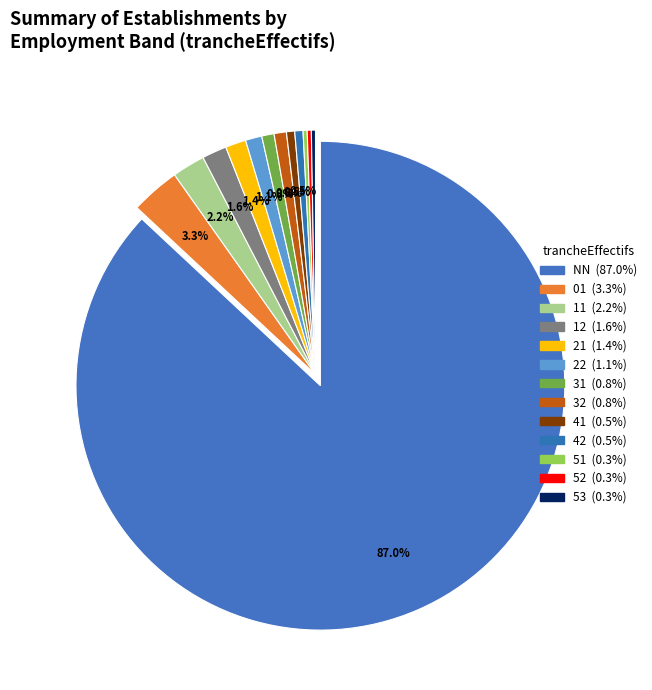

Which category accounts for the majority?

NN